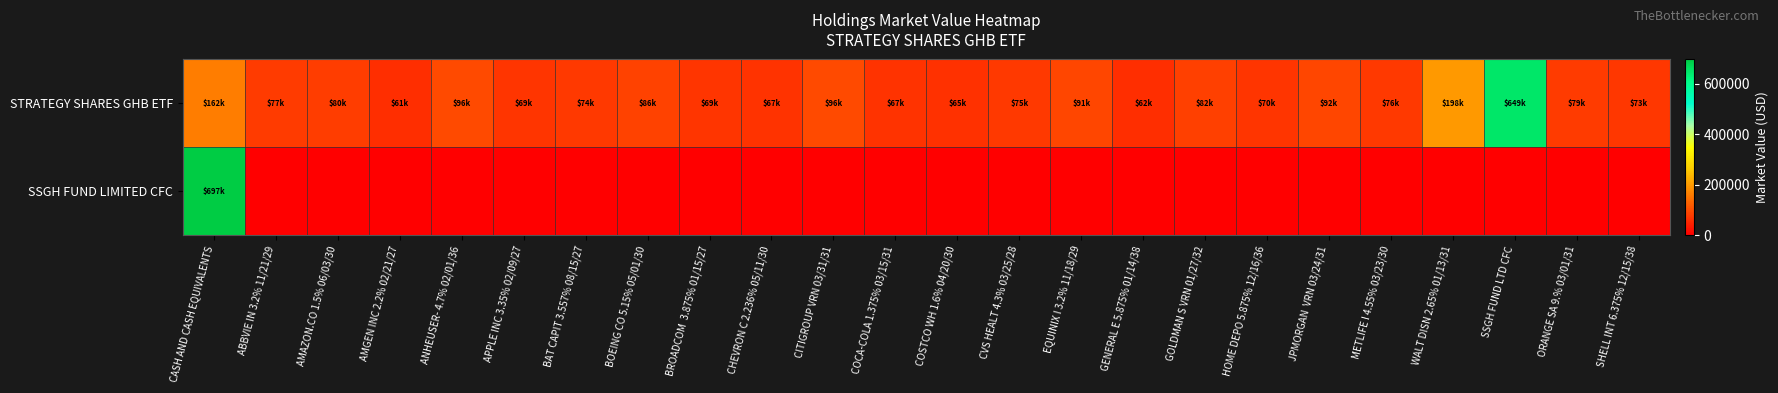

Which label corresponds to the largest value in the chart?

CASH AND CASH EQUIVALENTS